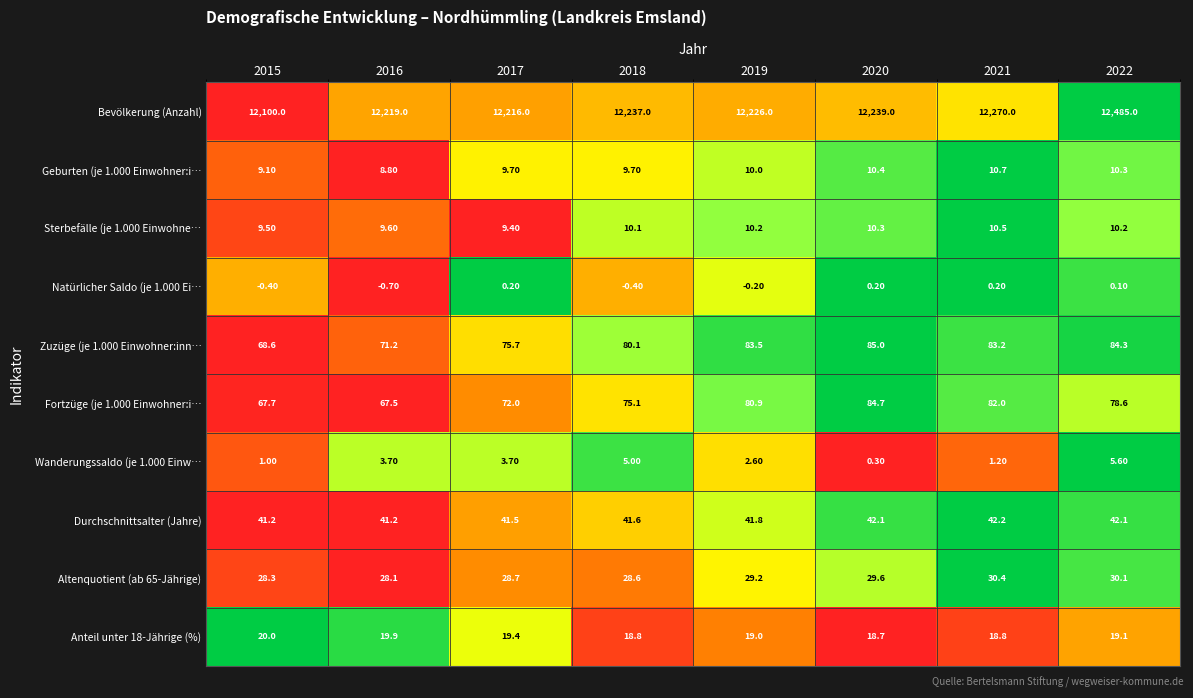

What is the difference between the Wanderungssaldo (je 1.000 Einw… values at 2018 and 2015?

4.0